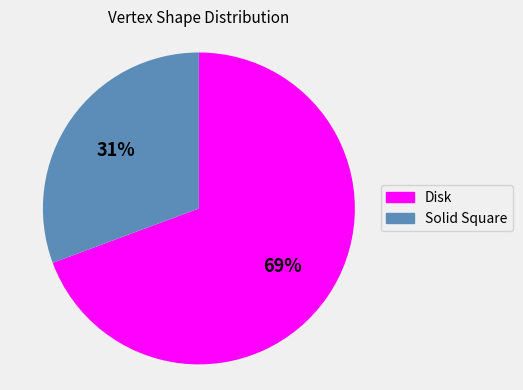

Do Solid Square and Disk together represent more than half of the pie?

Yes